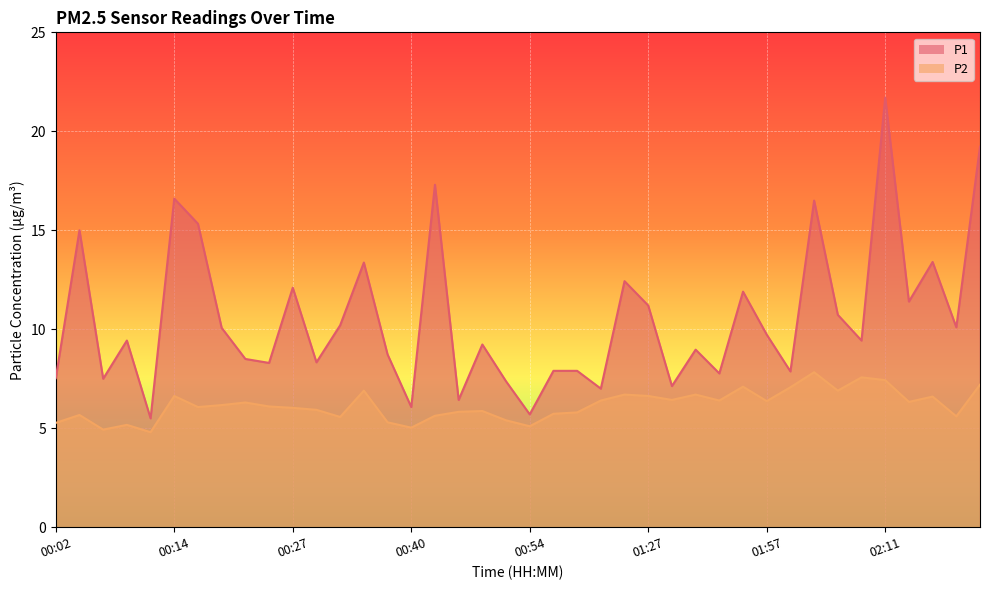

What is the label of the 29th point from the left?

01:52